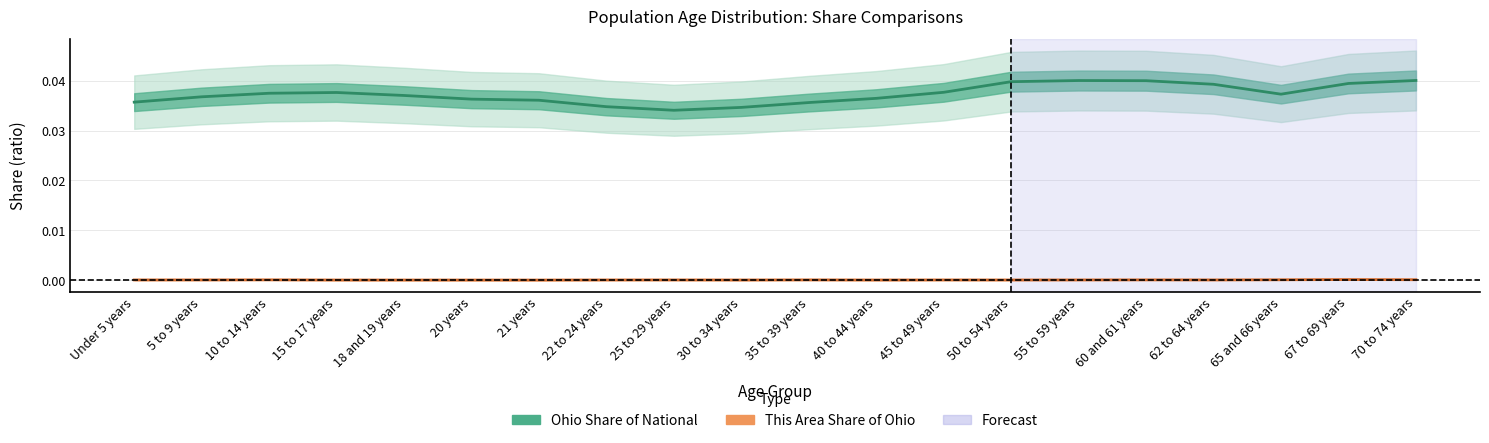

Which series has the largest total across all categories?

Ohio Share (center)